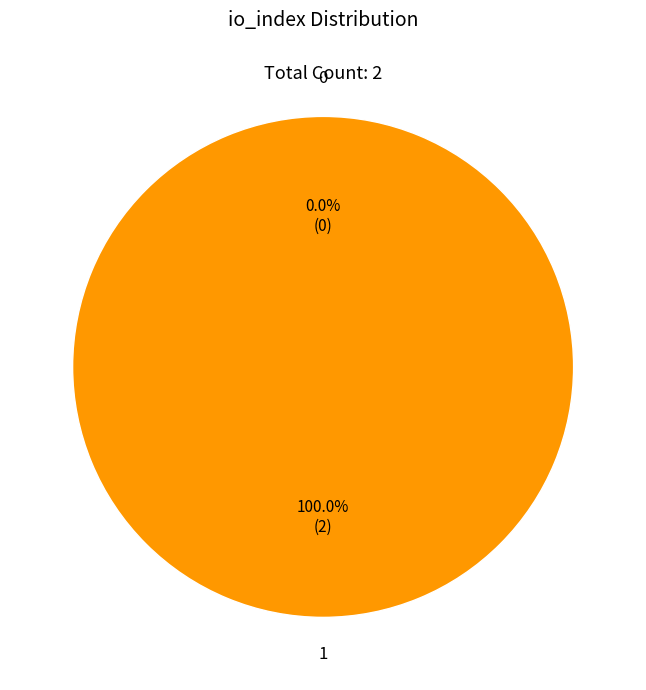

Which category accounts for the majority?

1